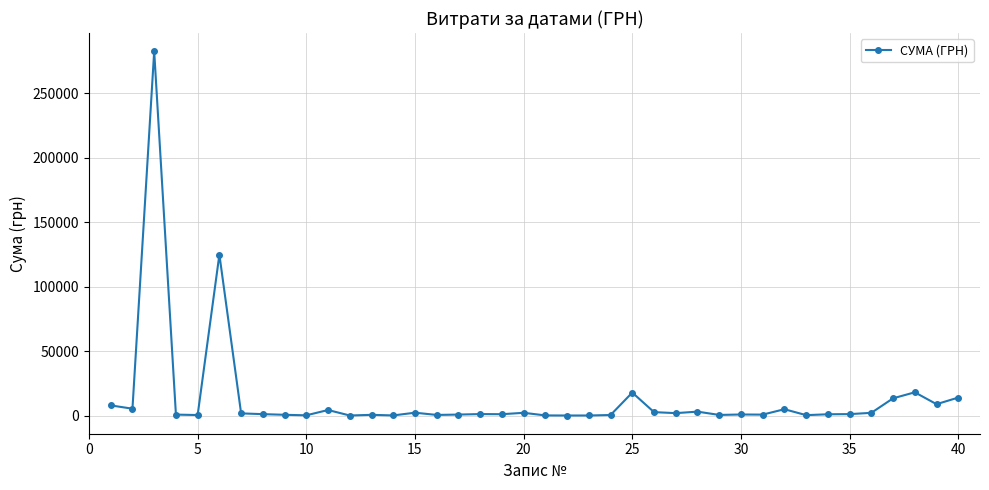

What is the greatest value displayed?

282495.1